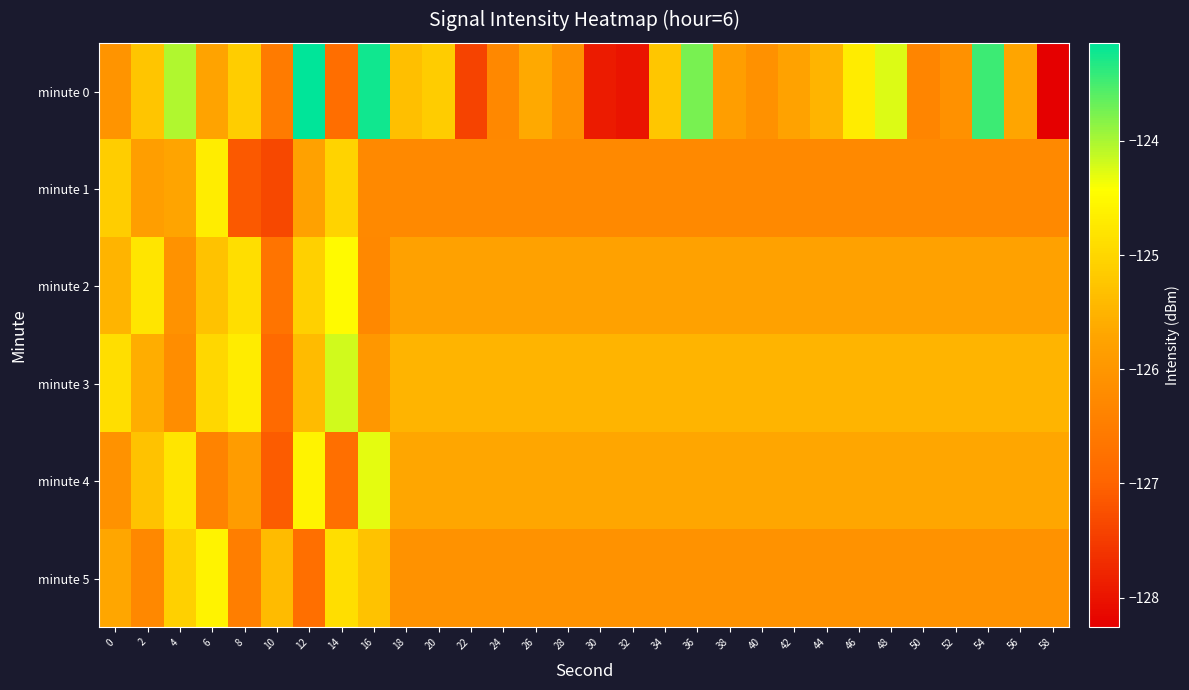

What is the total value across all series at 0?

-753.4